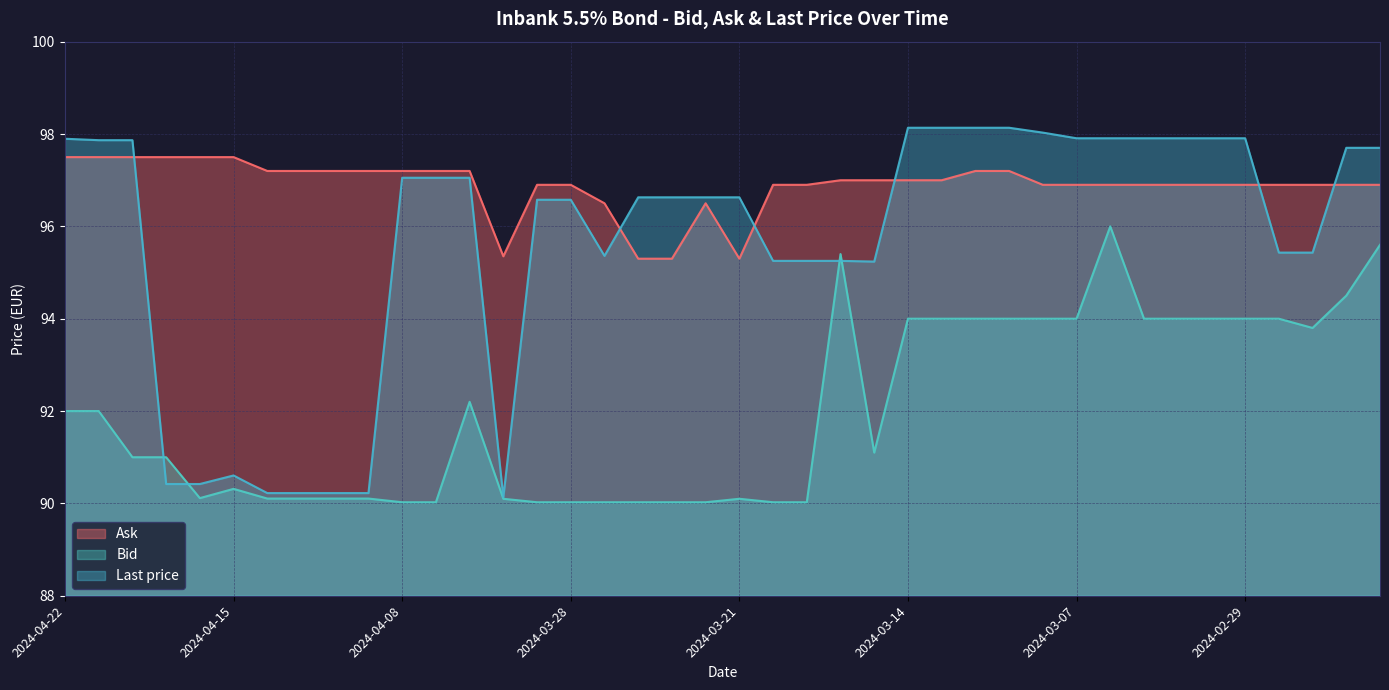

Which series ends up on top after the final intersection of Last price and Bid?

Last price